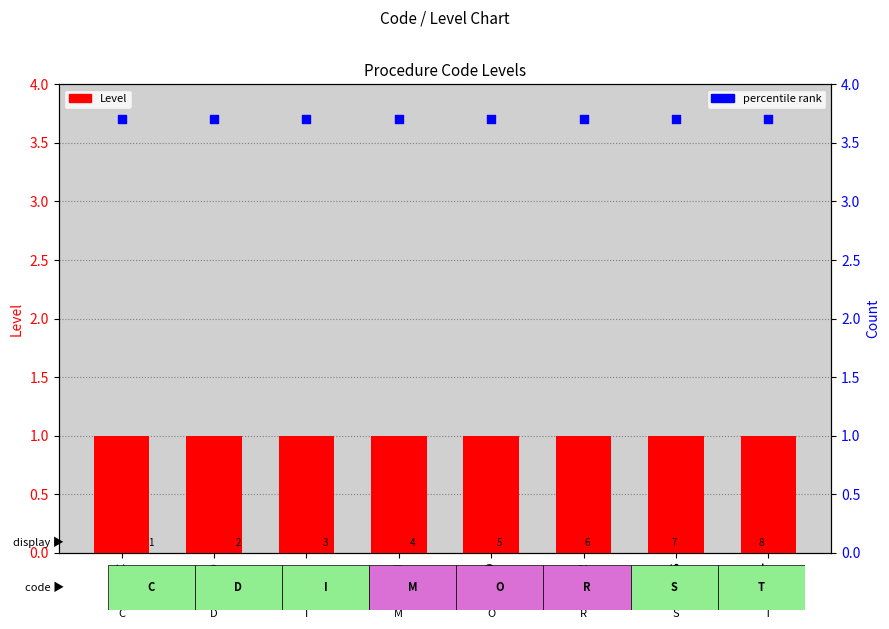

Which series contains the lowest Y value?

Level